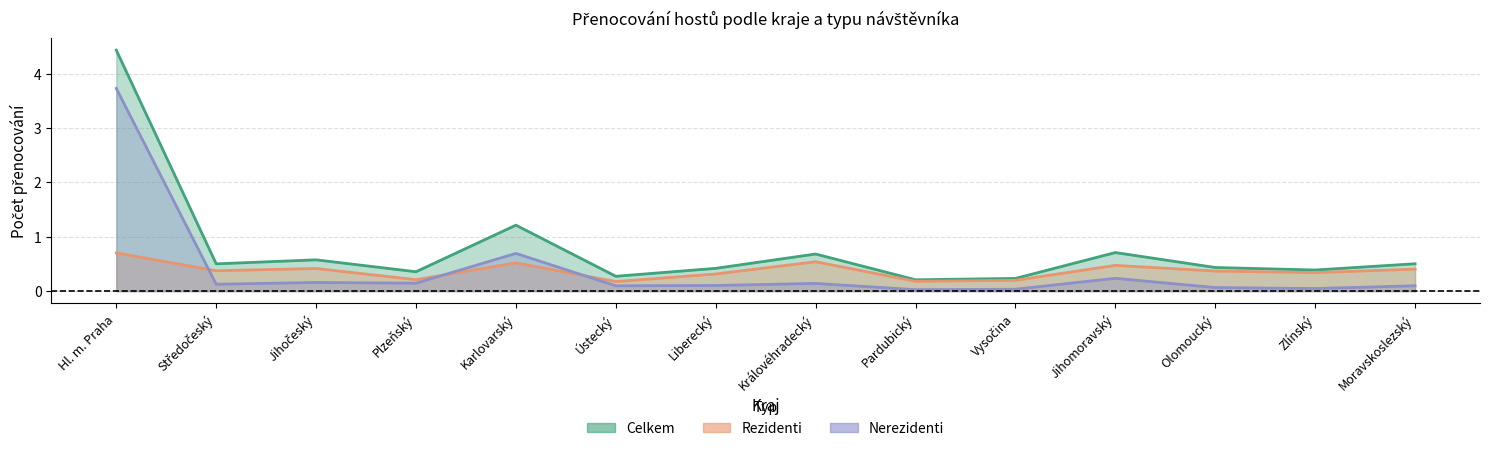

What is the sum of all Celkem values?

10.9